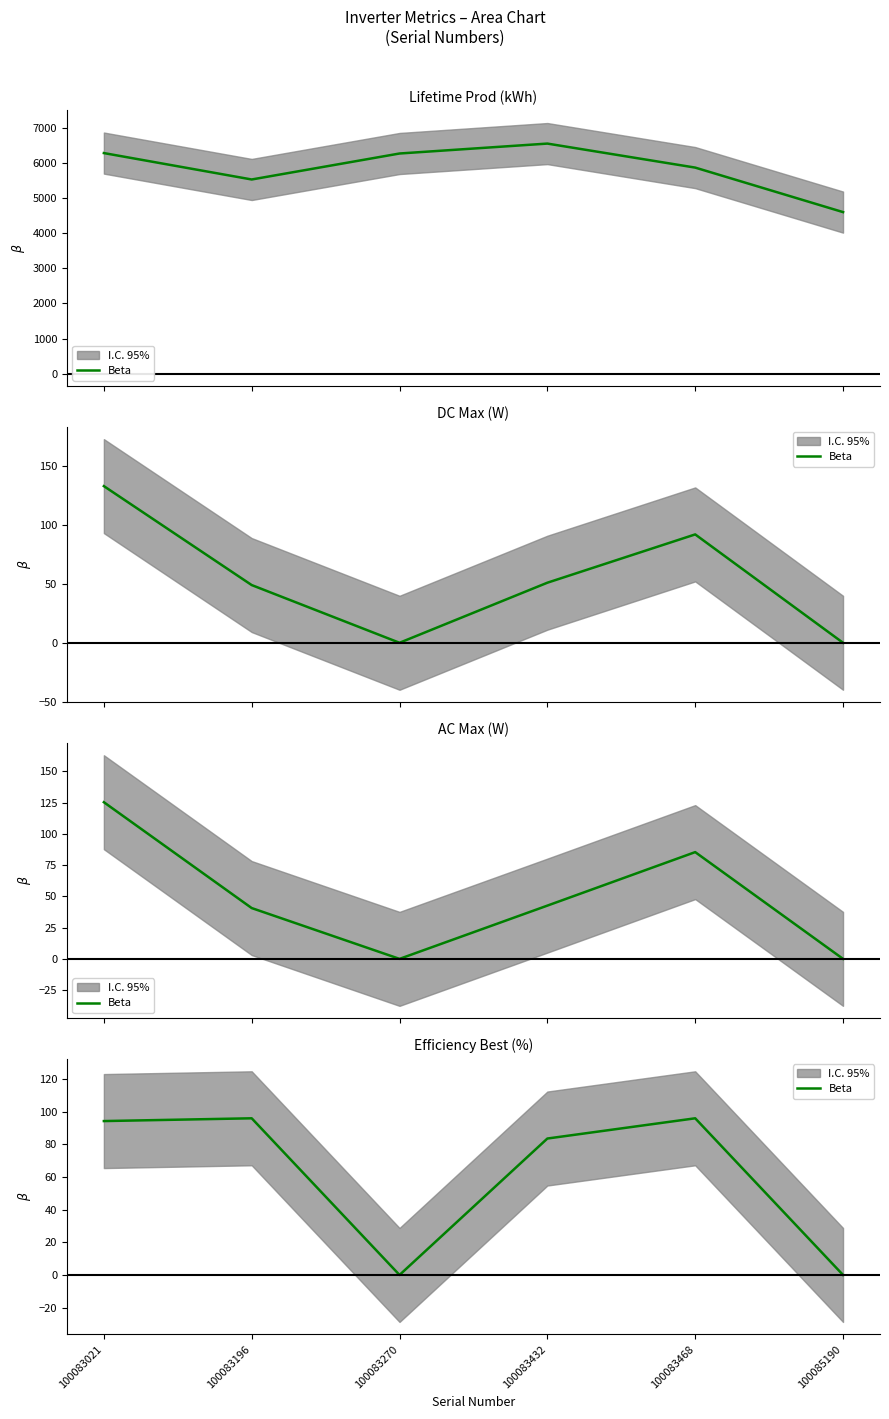

Rank the categories by value from lowest to highest.

100083270, 100085190, 100083432, 100083021, 100083196, 100083468